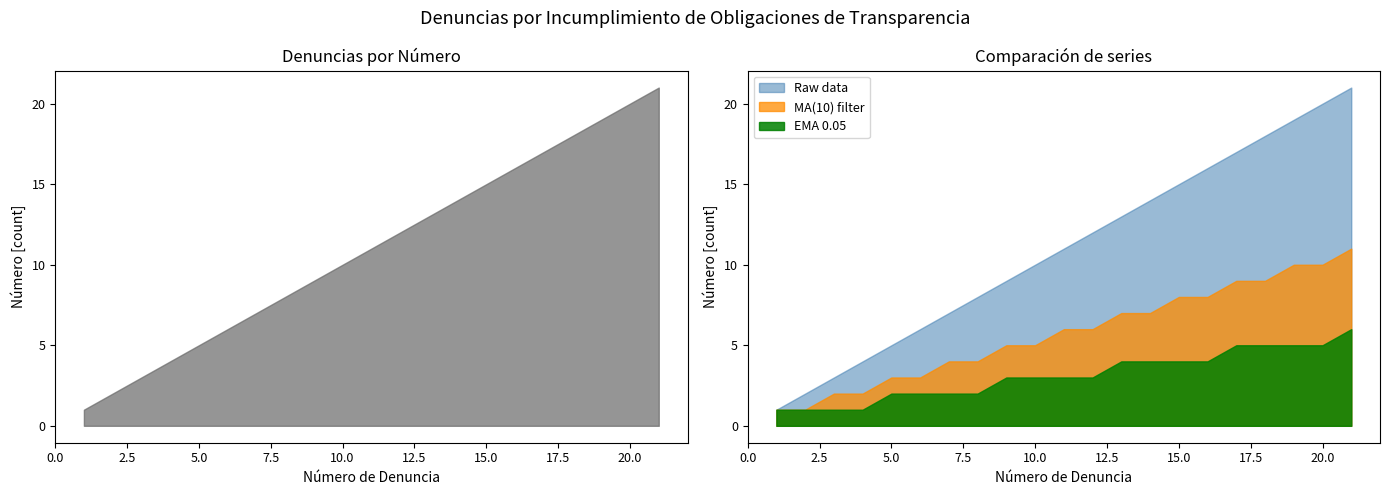

How many lines are shown in the chart?

3